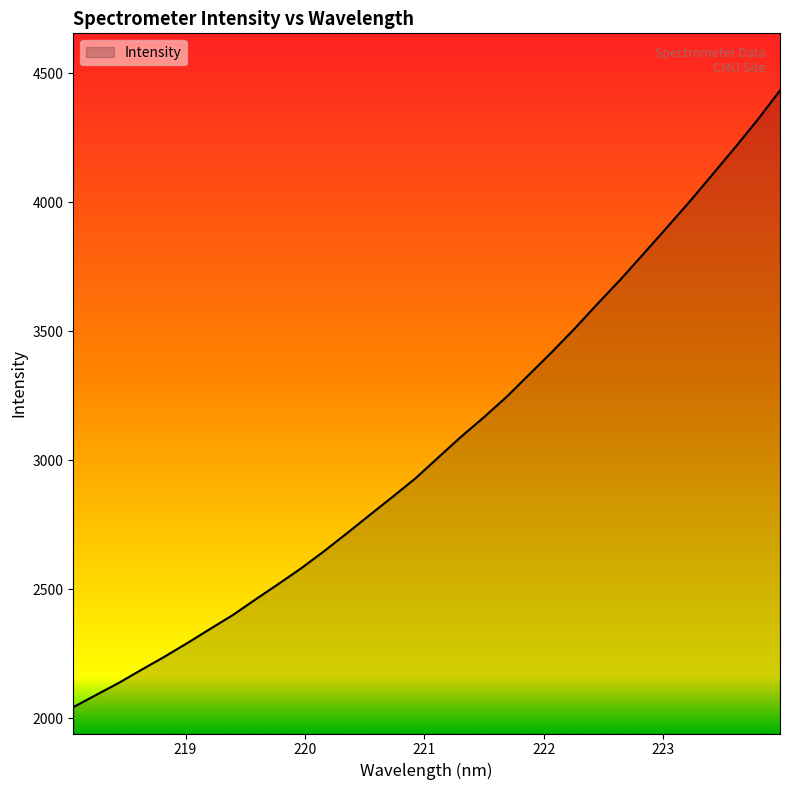

What is the smallest value displayed?

2042.6